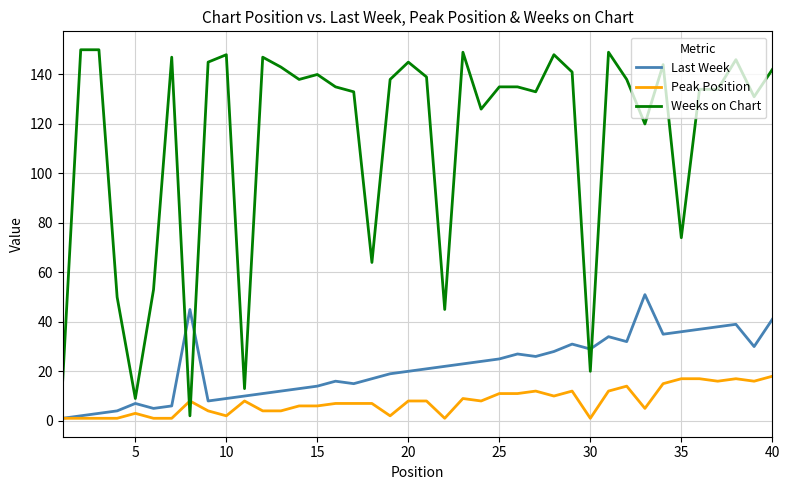

How many lines are shown in the chart?

3